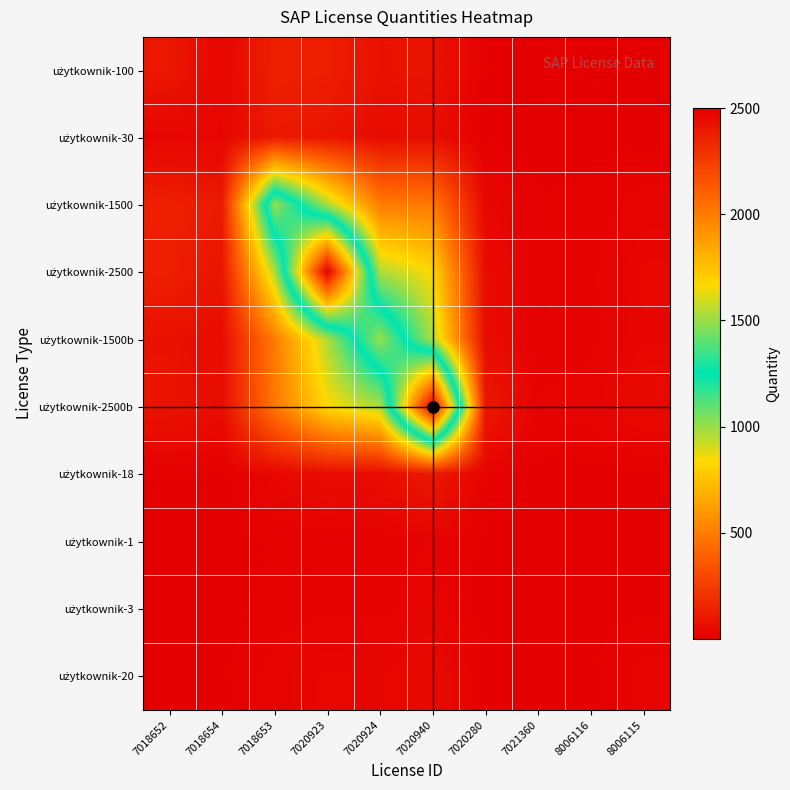

What is the spread (max minus min) of values at 7020923?

2490.0